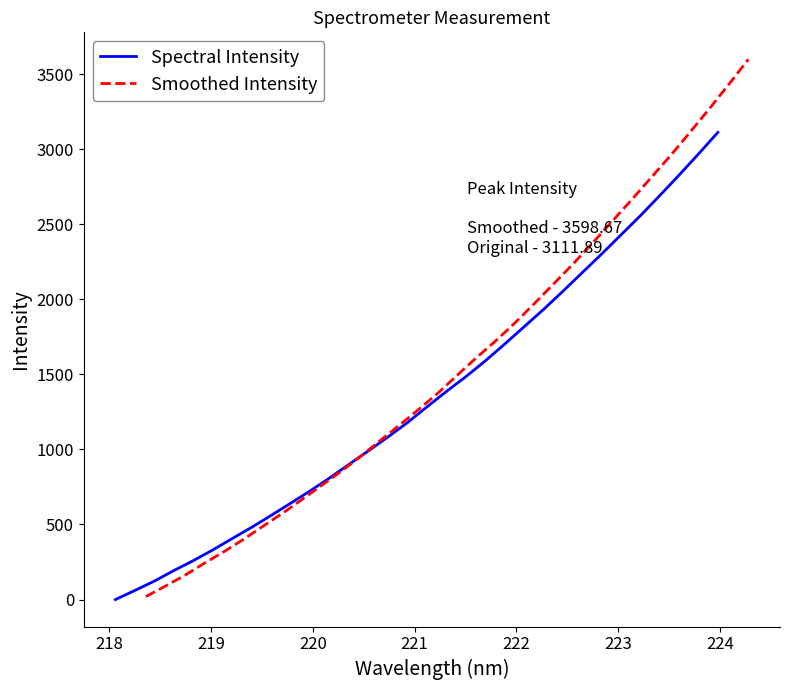

What is the average value of the Spectral Intensity series?

1344.4